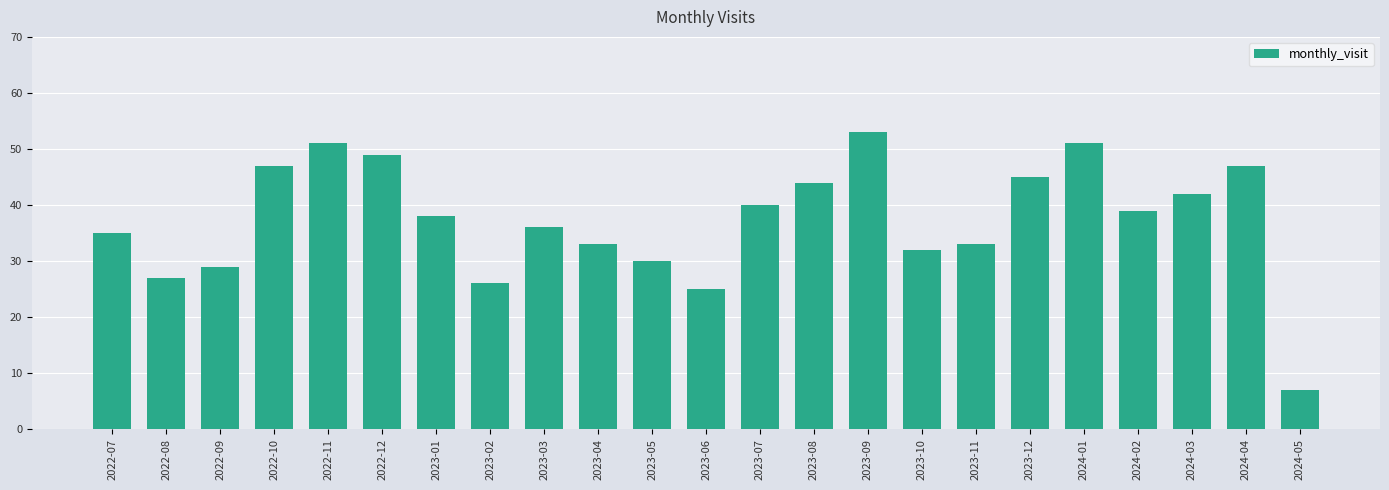

At which label is the value closest to 30?

2023-05